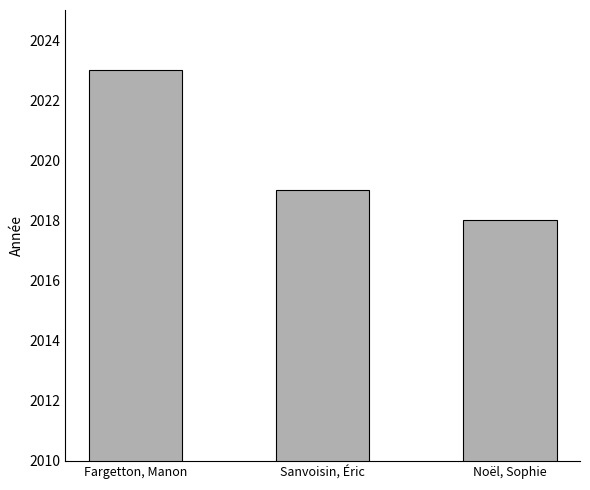

Is it true that the value at Noël, Sophie is 2018?

True